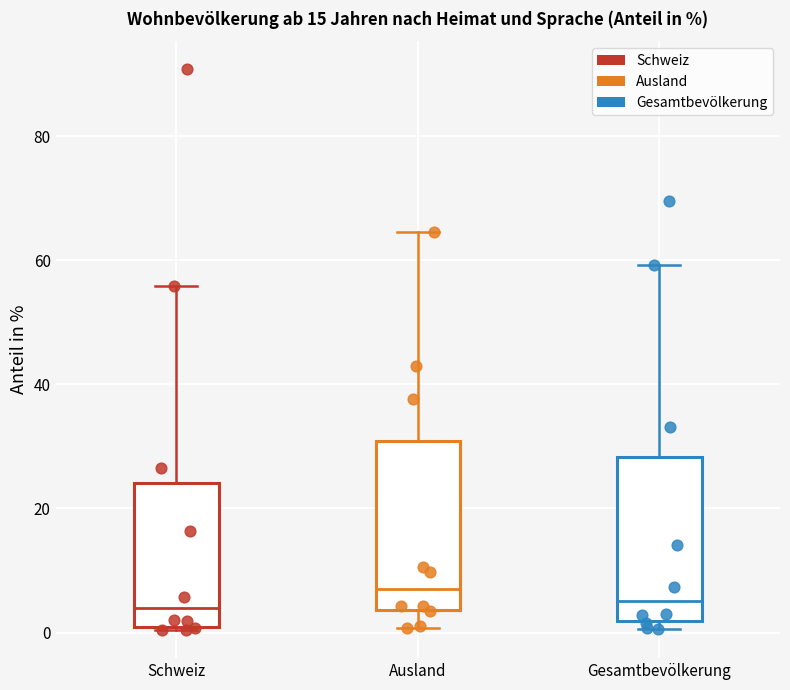

Reading left to right, read every box against the y-axis: the position of its median line, the range the box covers, and the ends of its whiskers. The values are not printed on the chart, so give them approximately, as read against the axis.

Schweiz: median 4, box 0 to 24, whiskers 0 to 56
Ausland: median 8, box 4 to 30, whiskers 0 to 64
Gesamtbevölkerung: median 6, box 2 to 28, whiskers 0 to 60